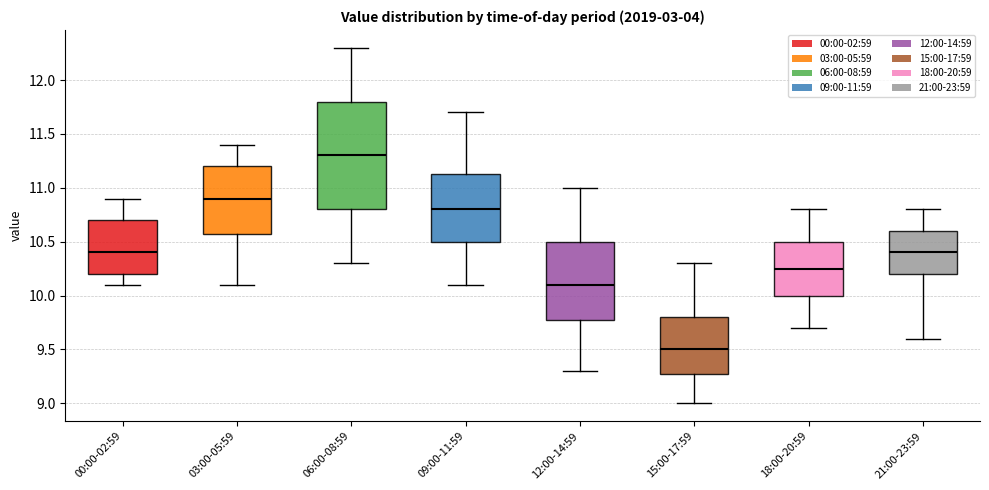

Comparing the boxes themselves (not the whiskers), which one is the tallest?

06:00-08:59